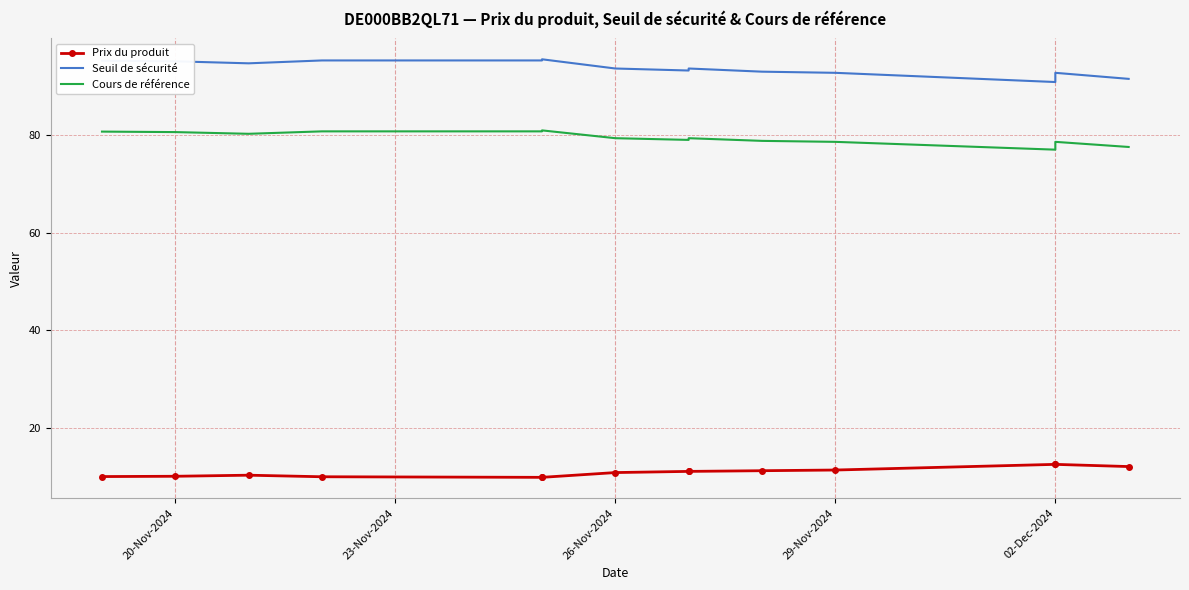

Reading right to left, what are all the values shown in this chart?

Prix du produit: 12.1	12.5	12.5	11.3	11.2	11.1	11.1	10.8	9.8	9.8	10.0	10.3	10.1	10.0
Seuil de sécurité: 91.5	92.7	90.9	92.7	93.0	93.6	93.2	93.6	95.5	95.3	95.3	94.7	95.1	95.2
Cours de référence: 77.5	78.6	77.0	78.6	78.8	79.3	79.0	79.3	81.0	80.8	80.8	80.2	80.6	80.7